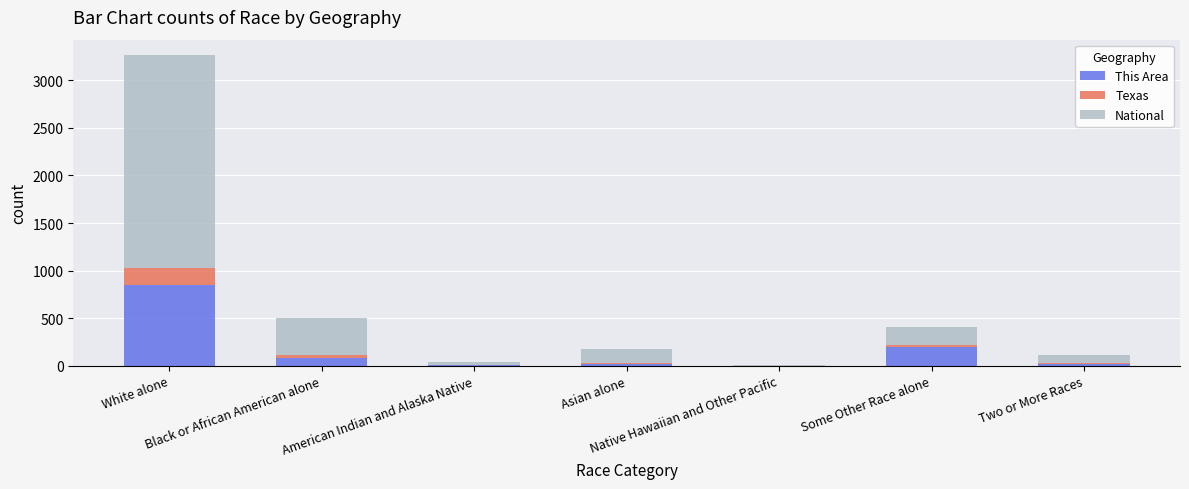

What is the maximum value for This Area?

853.0